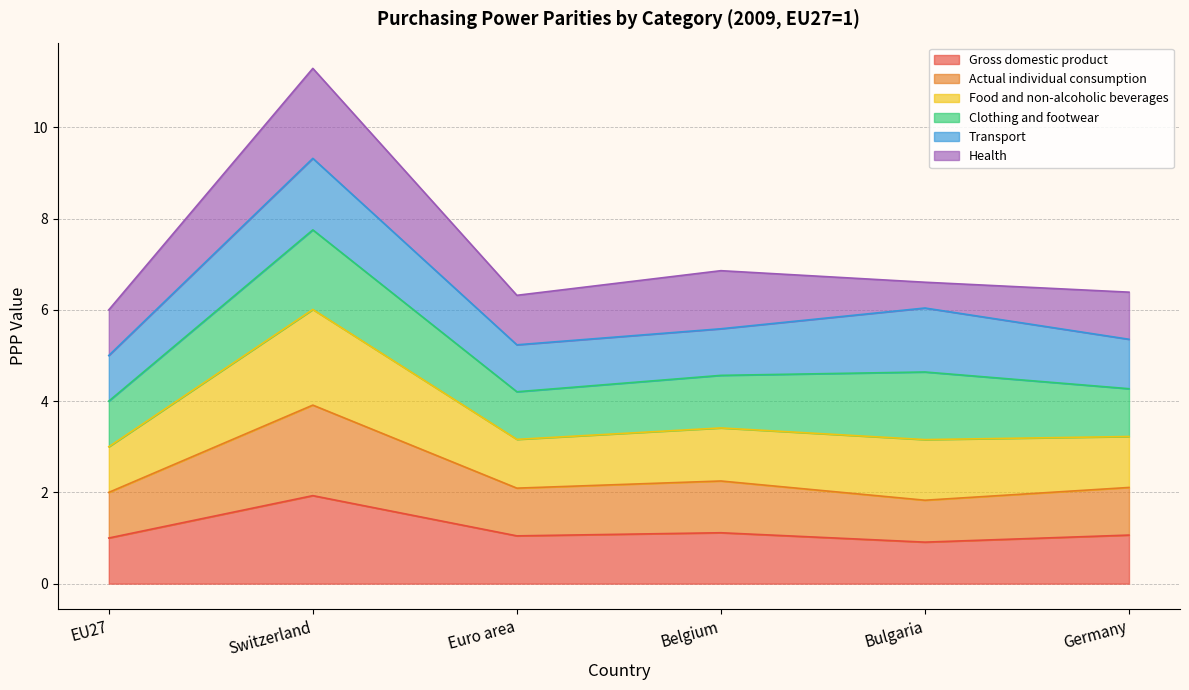

Which label corresponds to the smallest value in the chart?

Bulgaria